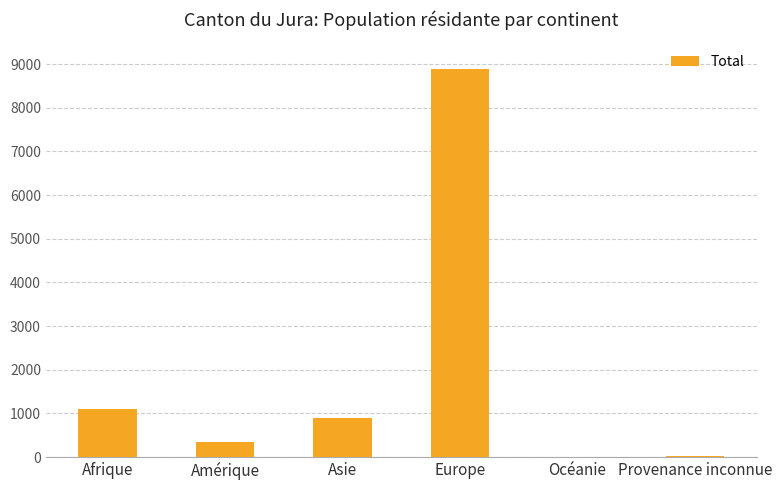

What is the change in value from Asie to Europe?

+8005